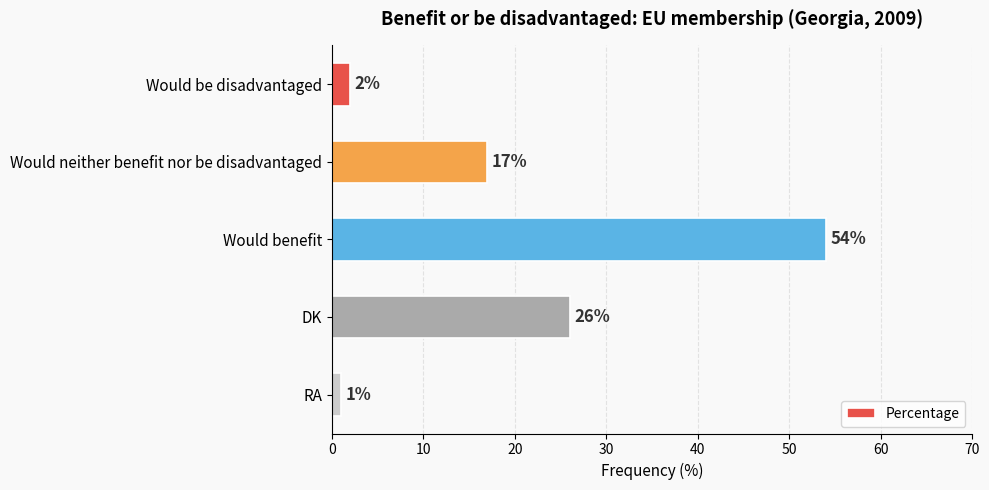

What is the sum of all values?

100